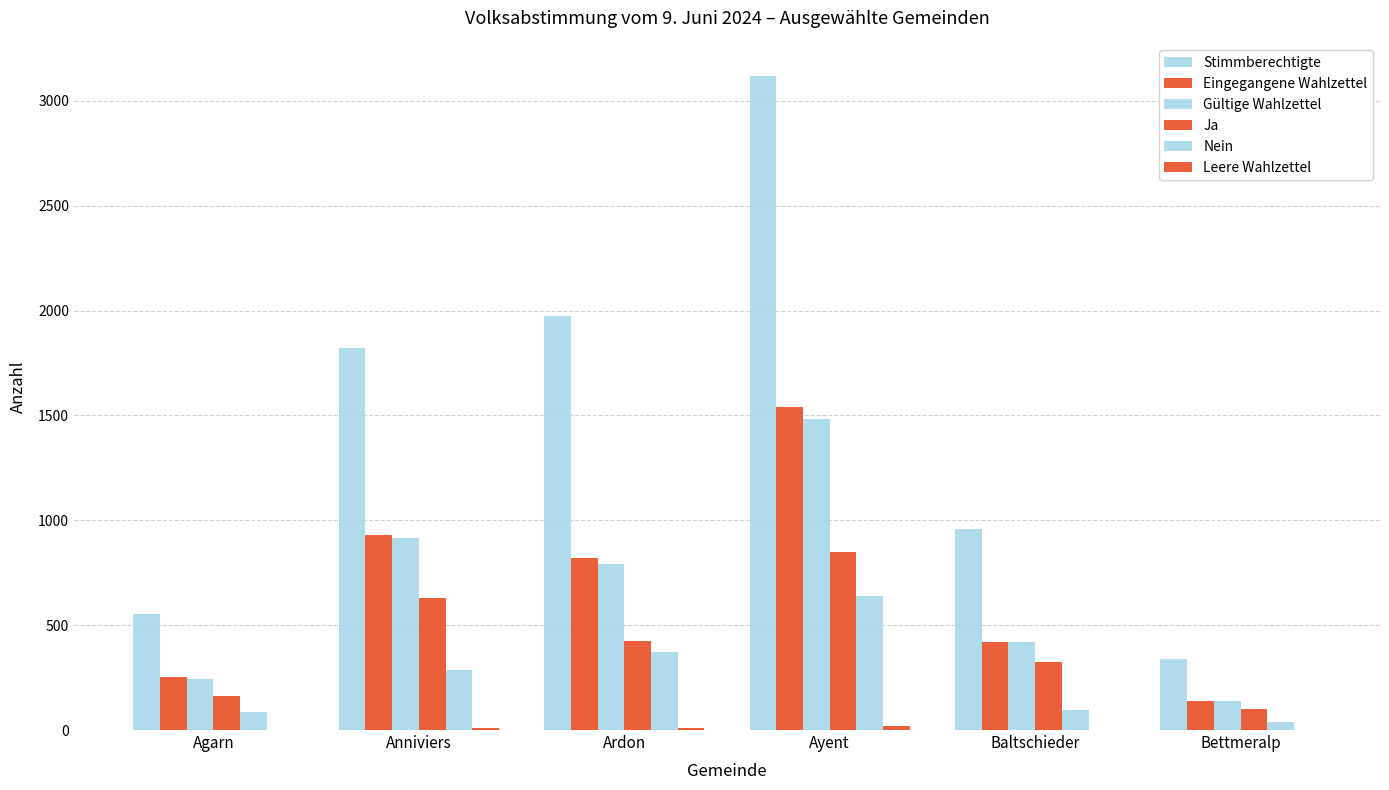

Reading left to right, list all the values displayed in this chart.

Stimmberechtigte: Agarn=552	Anniviers=1821	Ardon=1976	Ayent=3118	Baltschieder=958	Bettmeralp=340
Eingegangene Wahlzettel: Agarn=252	Anniviers=929	Ardon=818	Ayent=1542	Baltschieder=422	Bettmeralp=140
Gültige Wahlzettel: Agarn=244	Anniviers=915	Ardon=794	Ayent=1485	Baltschieder=419	Bettmeralp=138
Ja: Agarn=160	Anniviers=629	Ardon=423	Ayent=848	Baltschieder=322	Bettmeralp=100
Nein: Agarn=84	Anniviers=286	Ardon=371	Ayent=637	Baltschieder=97	Bettmeralp=38
Leere Wahlzettel: Agarn=1	Anniviers=8	Ardon=11	Ayent=21	Baltschieder=0	Bettmeralp=0